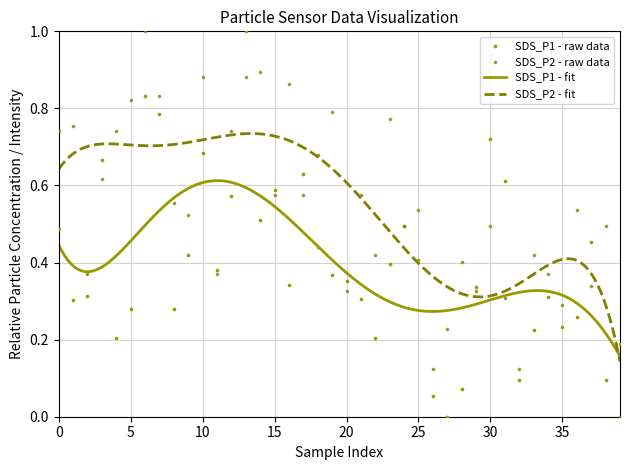

Which series has the widest spread of Y values?

SDS_P1